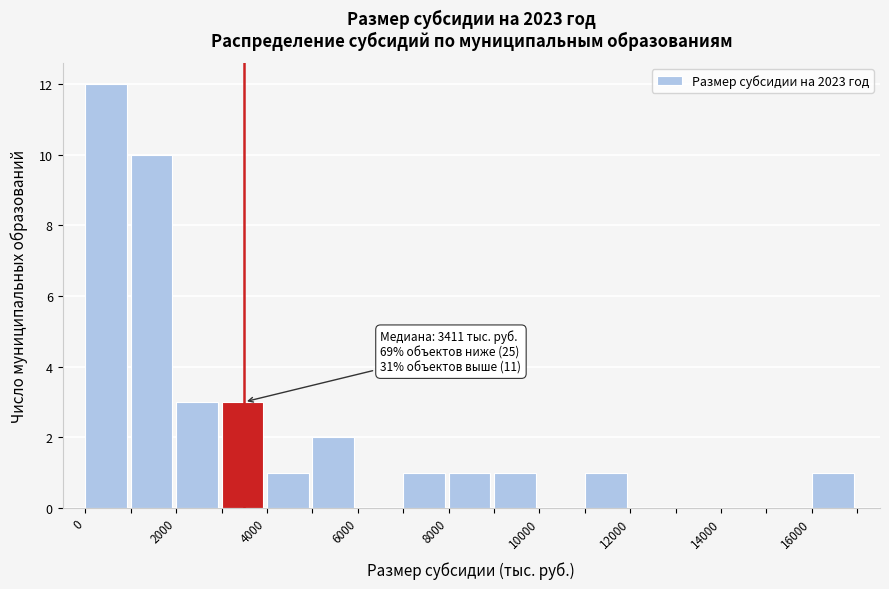

Which range on the x-axis has the tallest bar?

0 to 1000